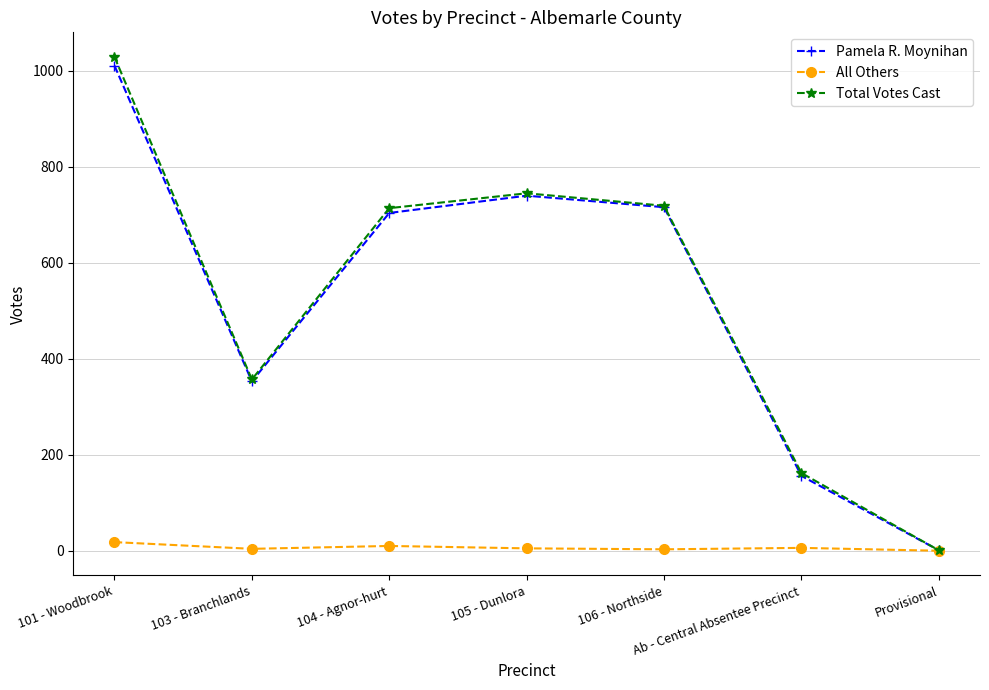

At which category does Pamela R. Moynihan reach its first local valley?

103 - Branchlands